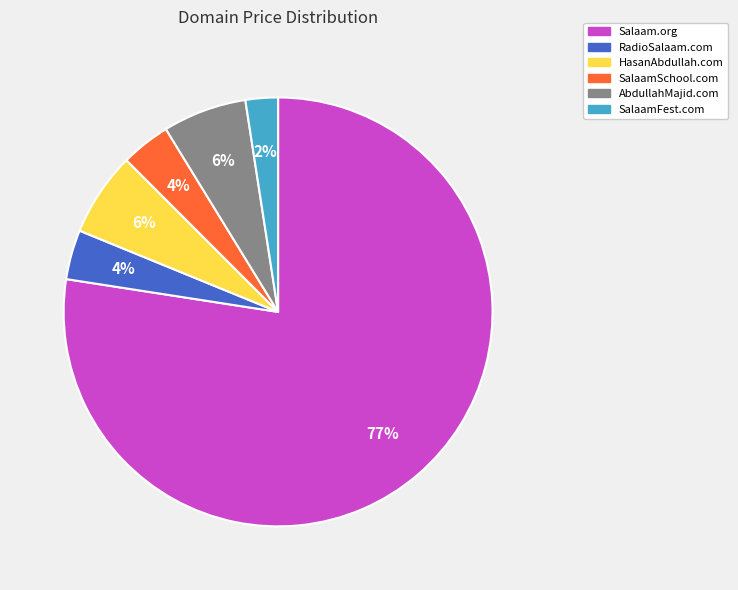

How many segments does this pie chart have?

6